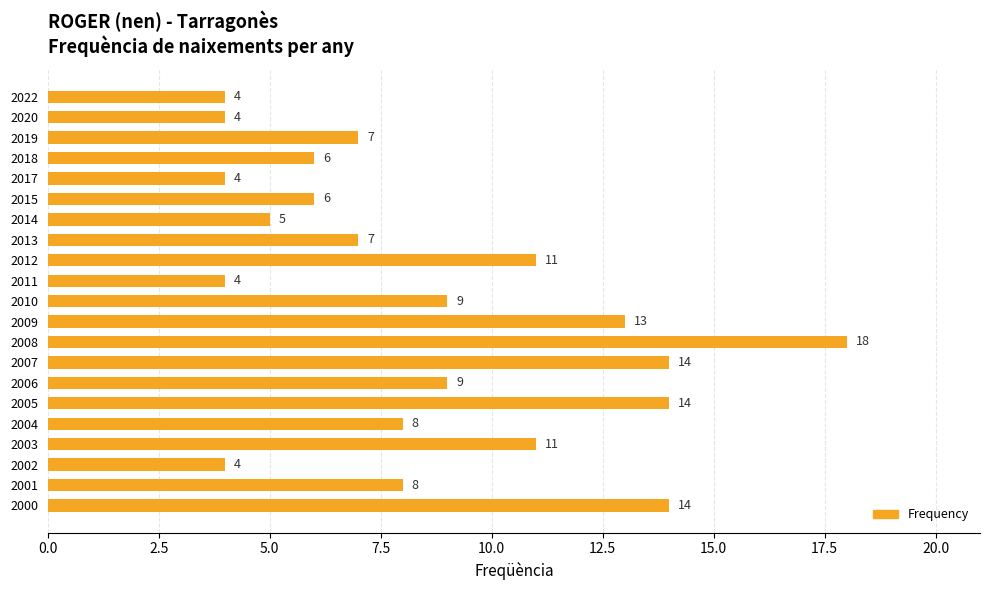

The value at 2003 is 5. True or false?

False